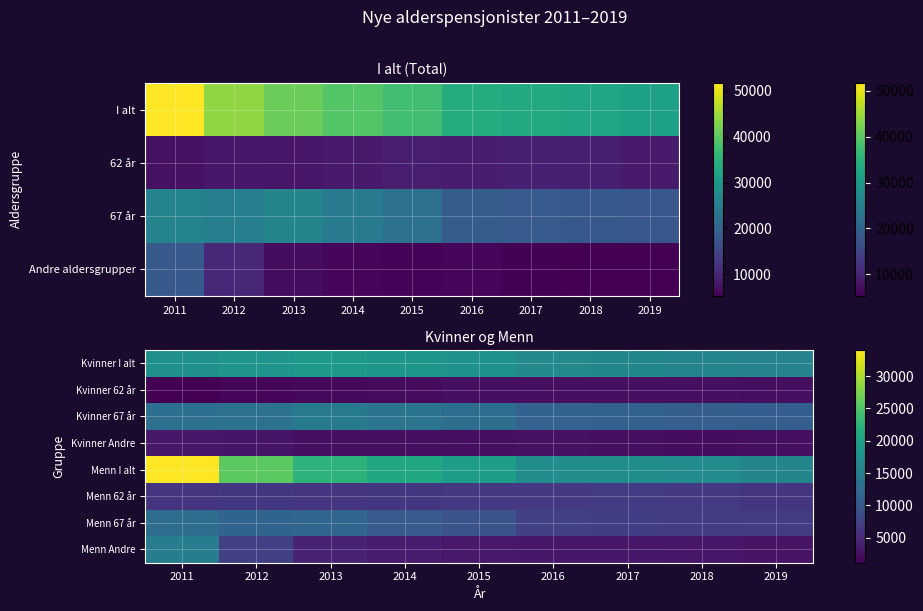

How many values in the Kvinner Andre series are below 2460?

4